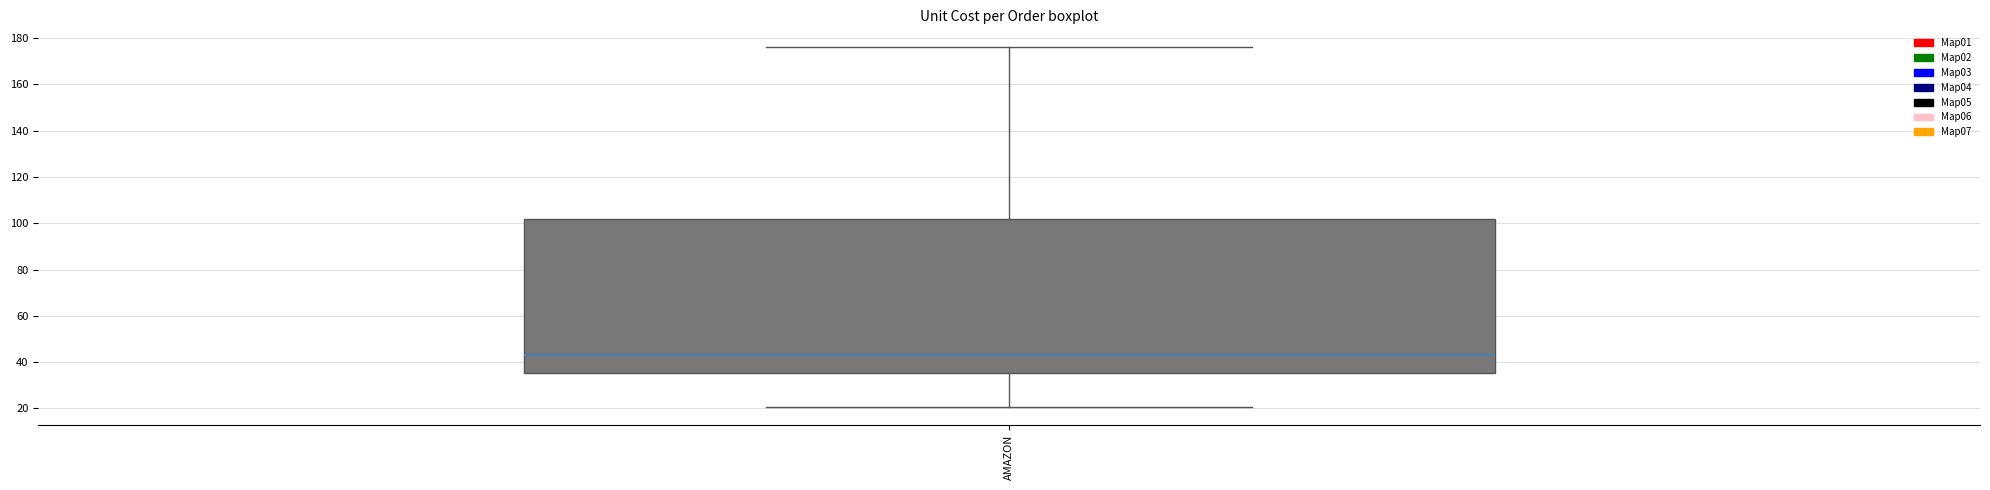

Read this box plot against the y-axis: the position of the median line, the range covered by the box, and the ends of both whiskers. The values are not printed on the chart, so give them approximately, as read against the axis.

median 44, box 36 to 102, whiskers 20 to 176